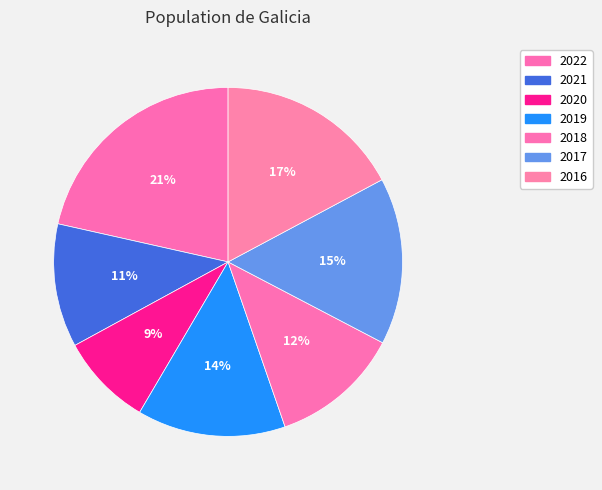

Which slice is the largest?

2022